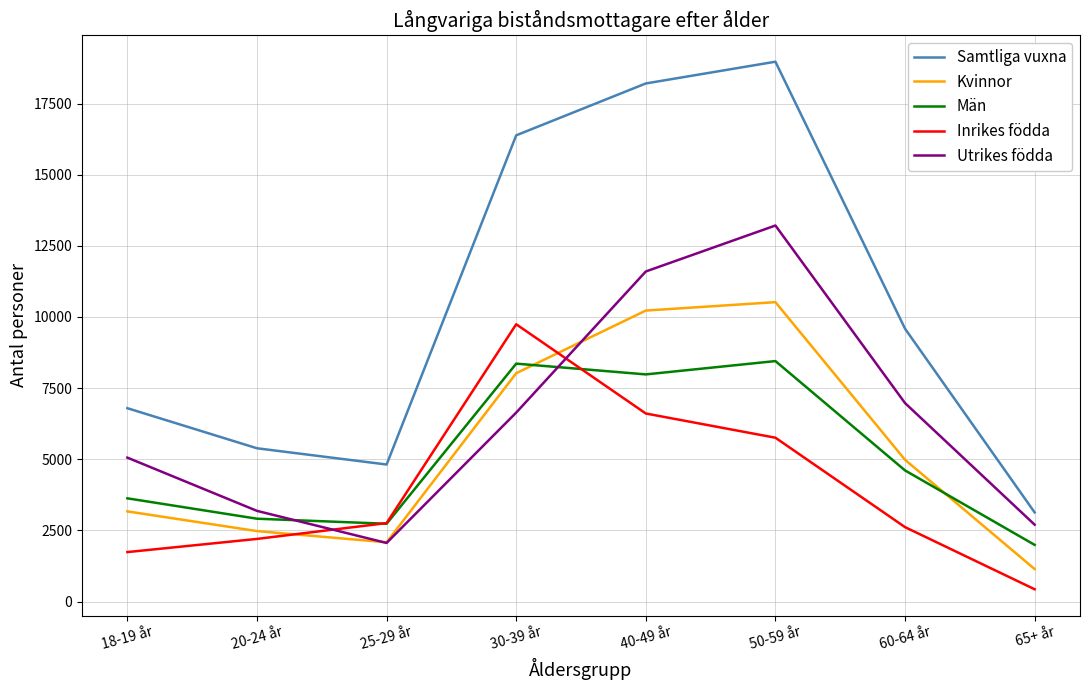

What is the difference between the Samtliga vuxna values at 60-64 år and 30-39 år?

6795